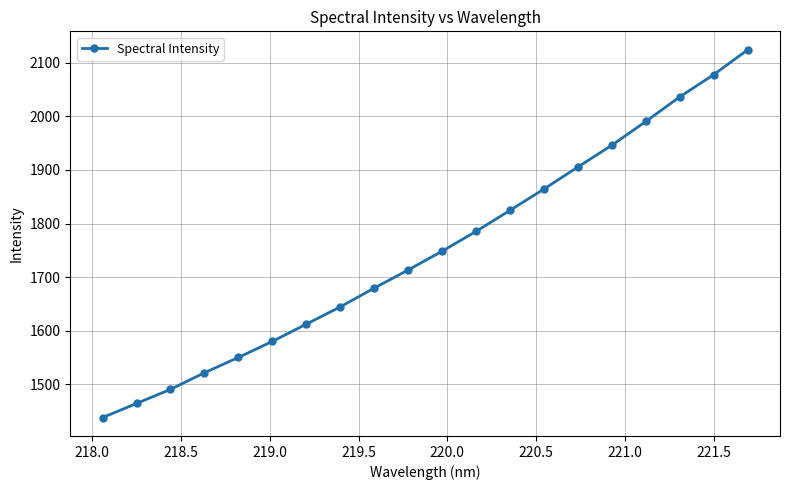

What is the maximum value shown in the chart?

2124.5